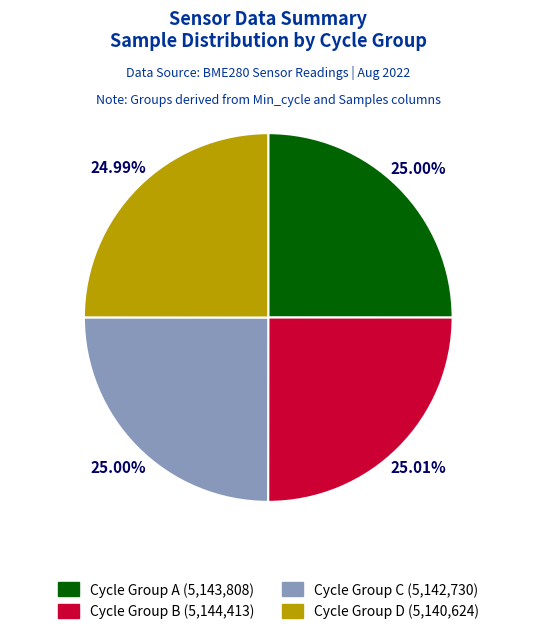

Does any single category account for the majority?

No